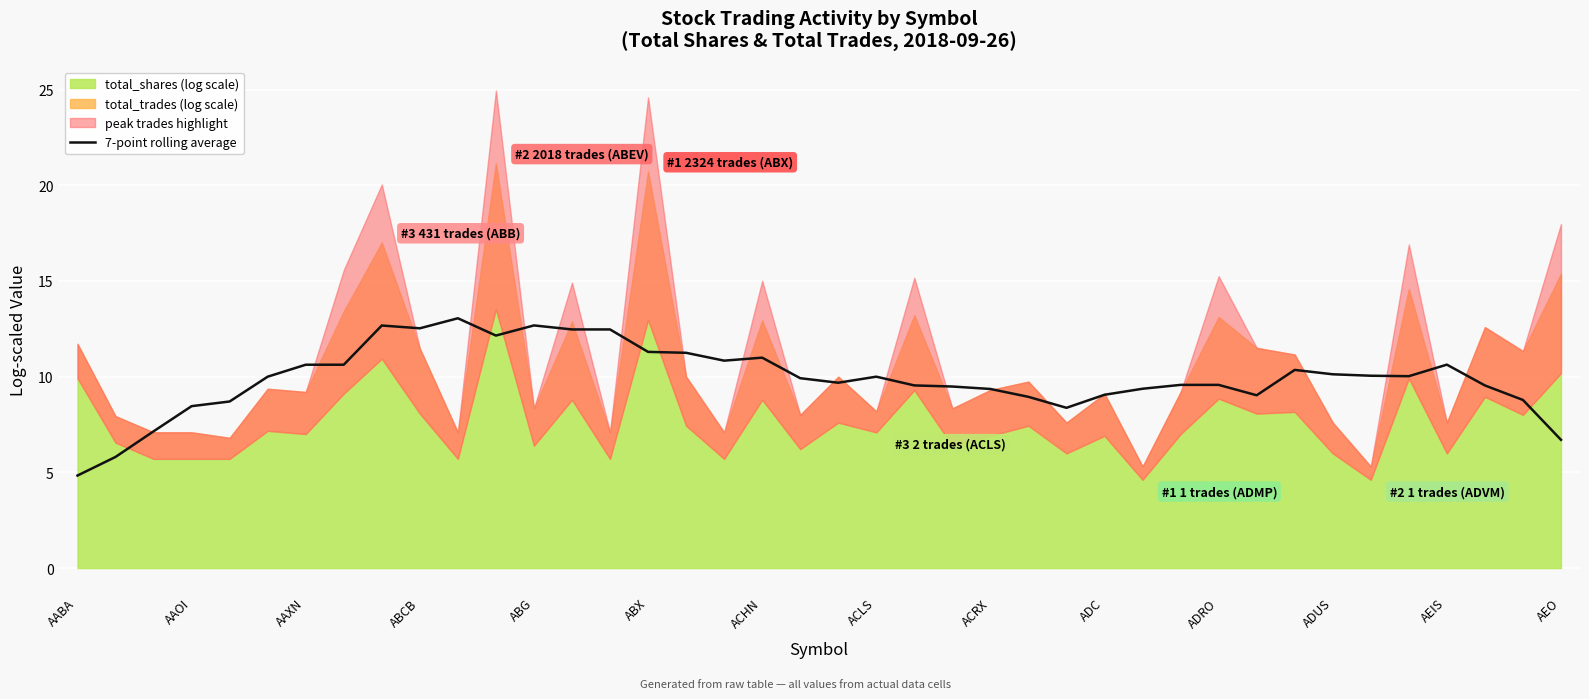

The value of 7-point rolling average at ACRX is 5.0. True or false?

False